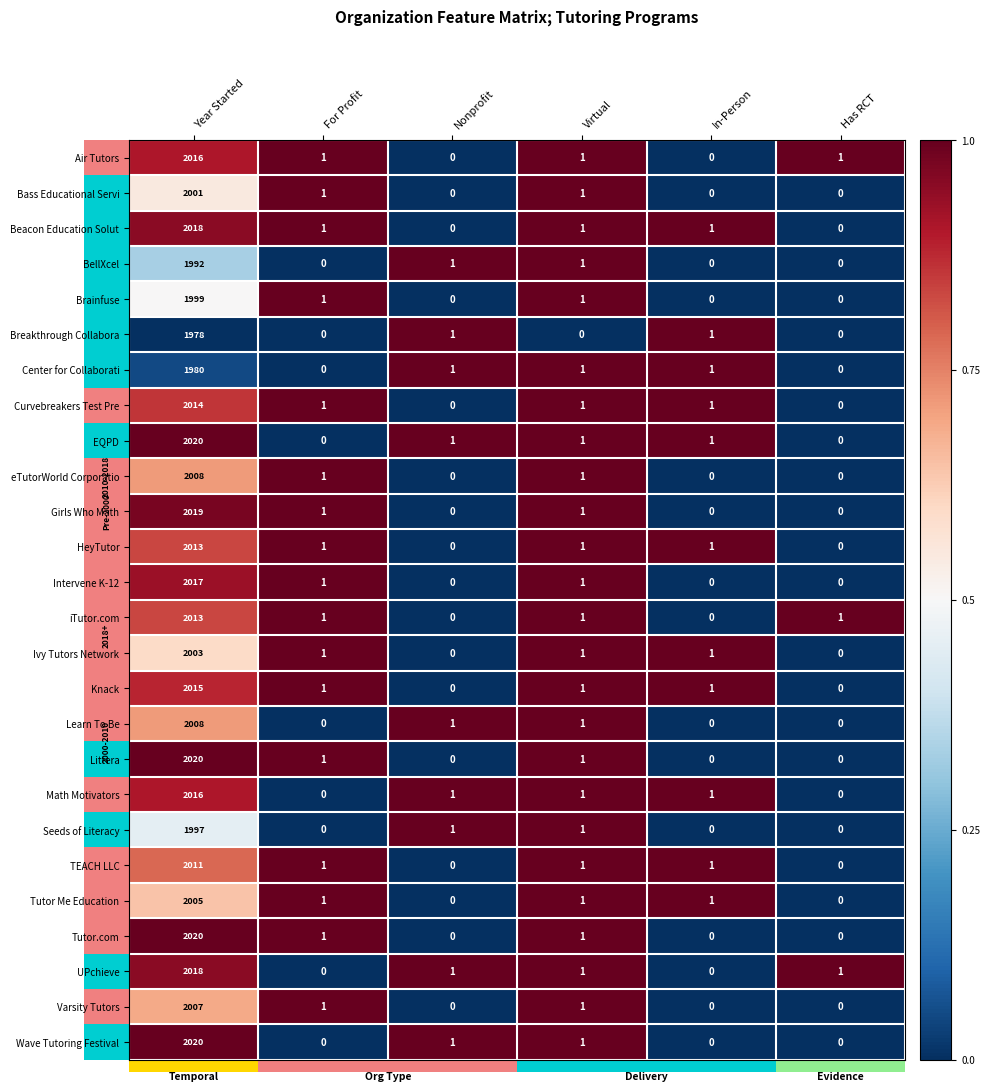

Where does the Tutor.com series first go above 1?

Year Started